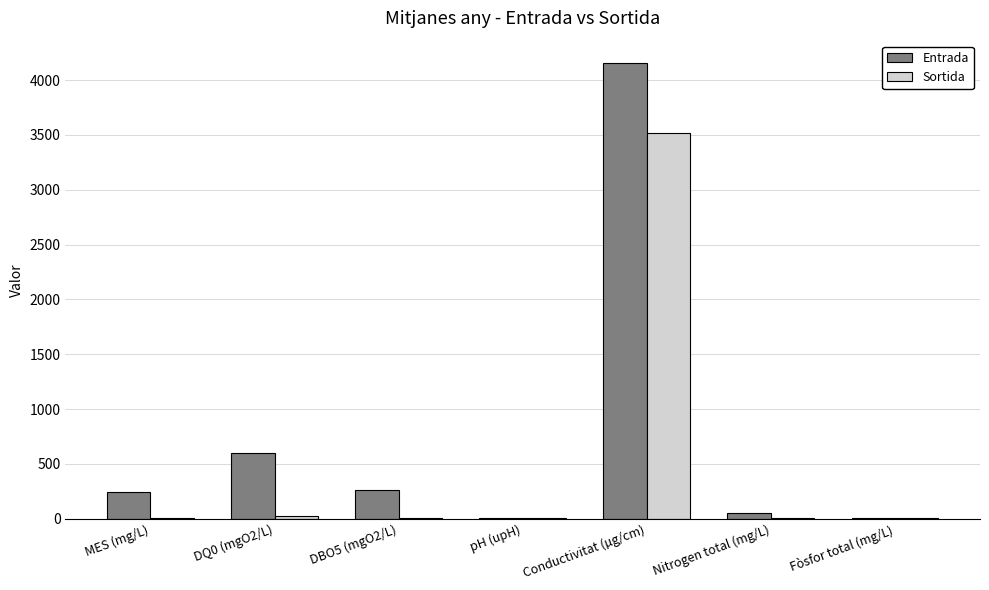

Which category has the highest value in the Sortida series?

Conductivitat (µg/cm)